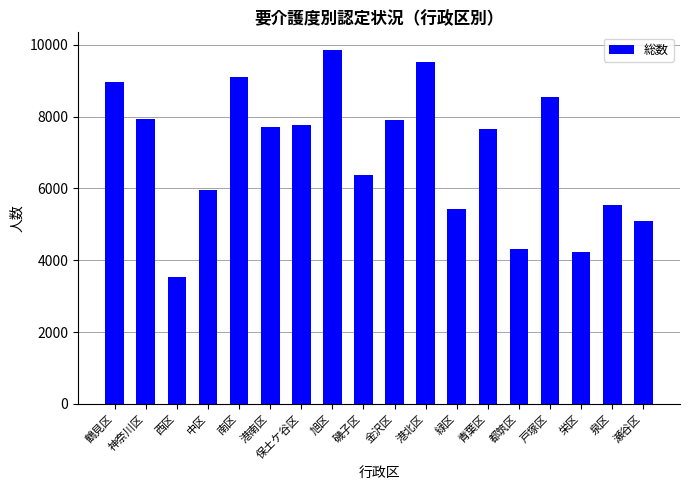

How many categories are shown in the chart?

18